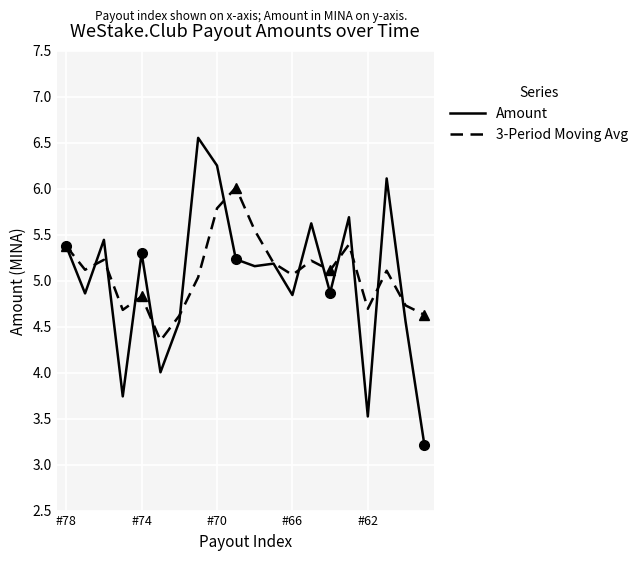

Is this an area chart (filled region under the line)?

No